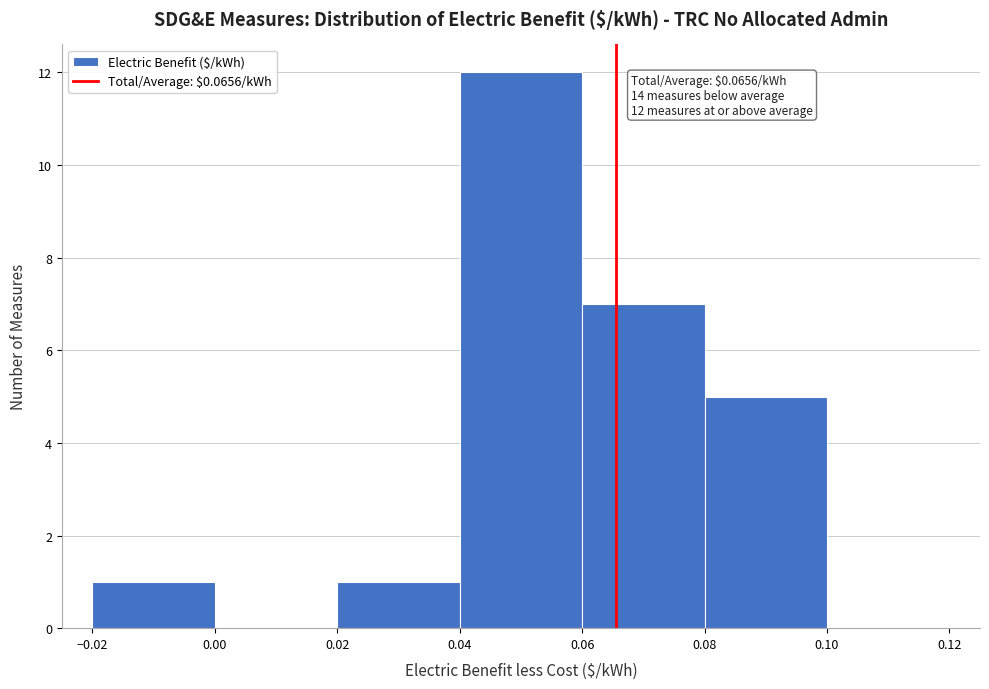

Which range on the x-axis has the tallest bar?

0.04 to 0.06